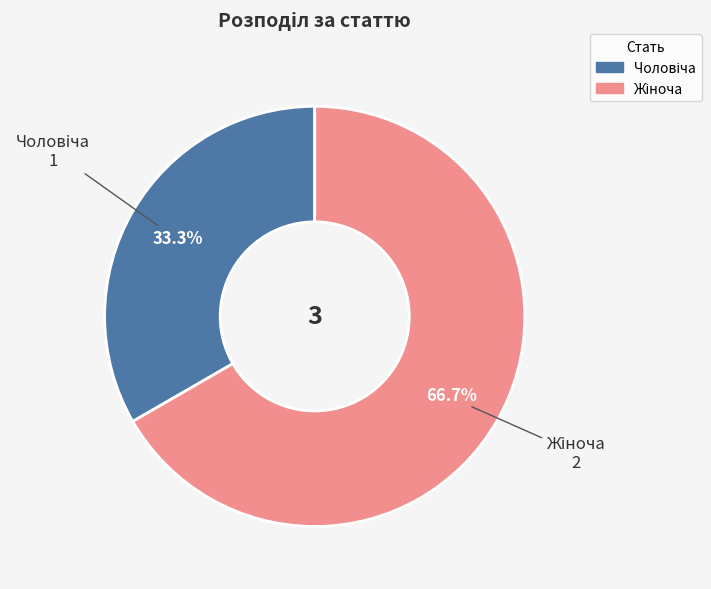

Is there a majority slice in this chart?

Yes